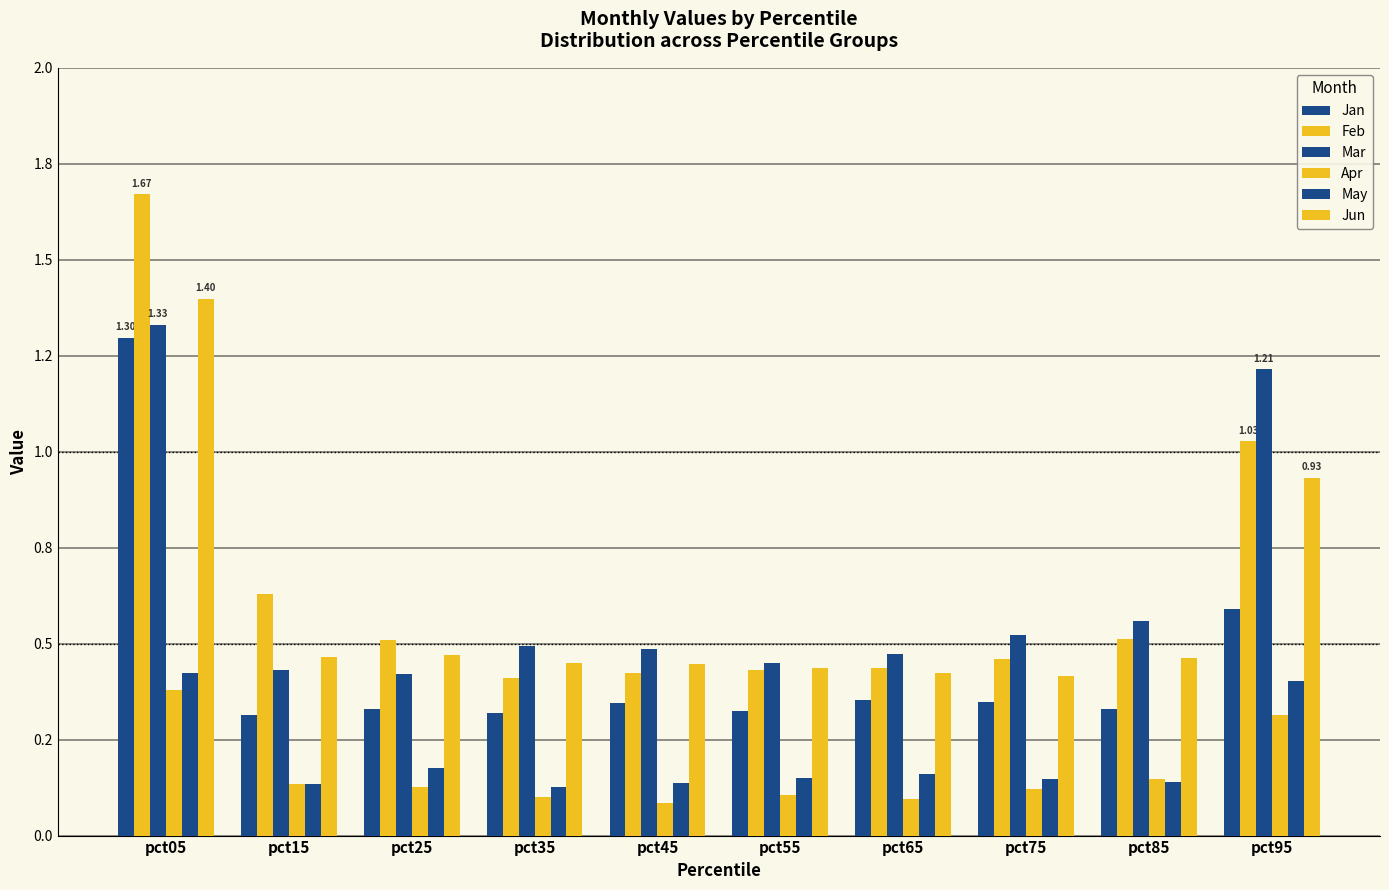

Are the bars horizontal?

No